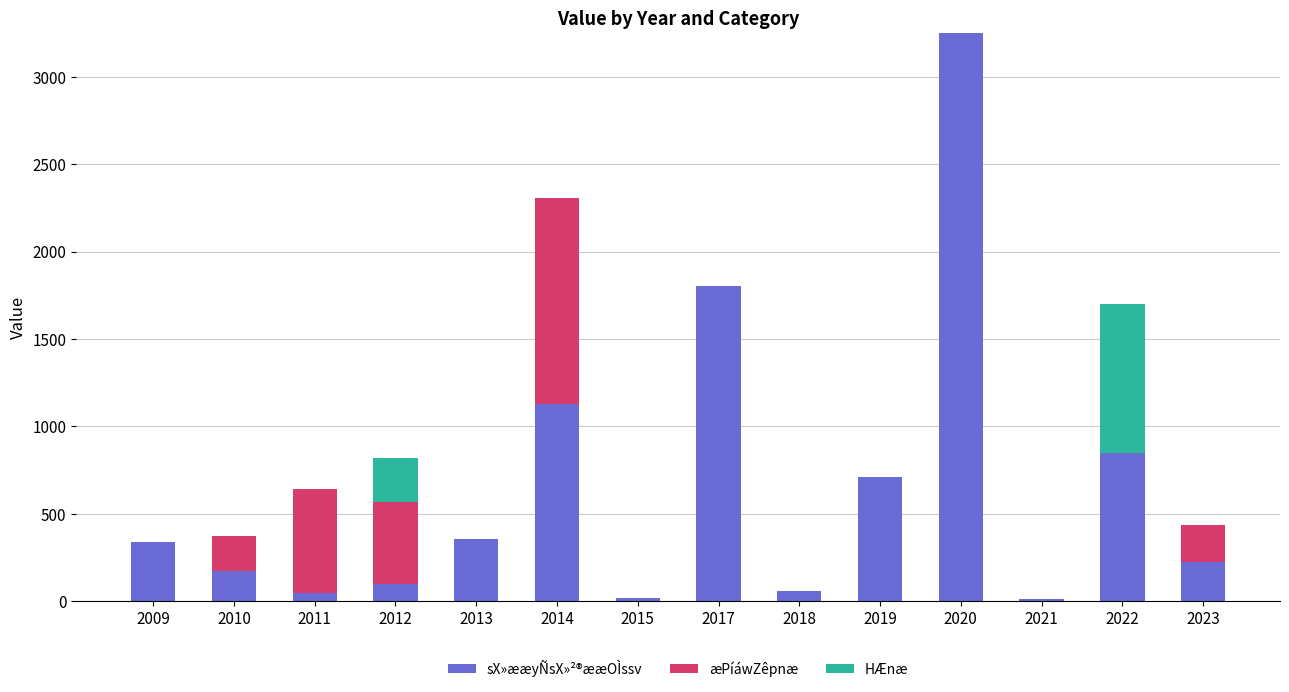

Is it true that sX»ææyÑsX»²®ææOÌssv equals 60 at 2018?

True